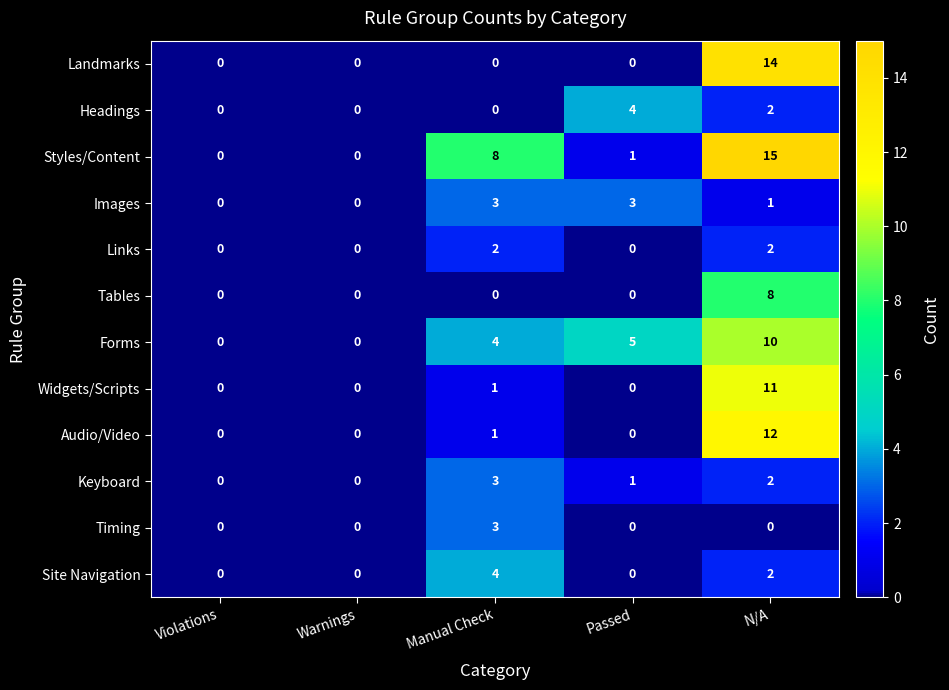

Count the Links values in the range 0 to 2.

5